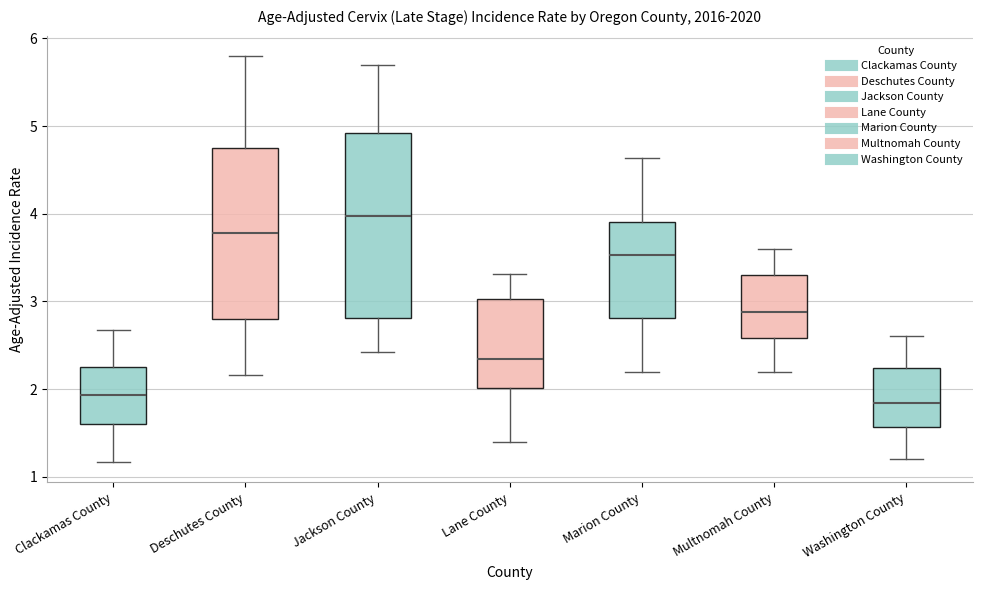

Reading left to right, transcribe this box plot: for each box, give where its median line is, the range the box spans, and where its two whiskers end, as read against the y-axis. The values are not printed on the chart, so give them approximately, as read against the axis.

Clackamas County: median 1.9, box 1.6 to 2.2, whiskers 1.2 to 2.7
Deschutes County: median 3.8, box 2.8 to 4.7, whiskers 2.2 to 5.8
Jackson County: median 4.0, box 2.8 to 4.9, whiskers 2.4 to 5.7
Lane County: median 2.3, box 2.0 to 3.0, whiskers 1.4 to 3.3
Marion County: median 3.5, box 2.8 to 3.9, whiskers 2.2 to 4.6
Multnomah County: median 2.9, box 2.6 to 3.3, whiskers 2.2 to 3.6
Washington County: median 1.8, box 1.6 to 2.2, whiskers 1.2 to 2.6